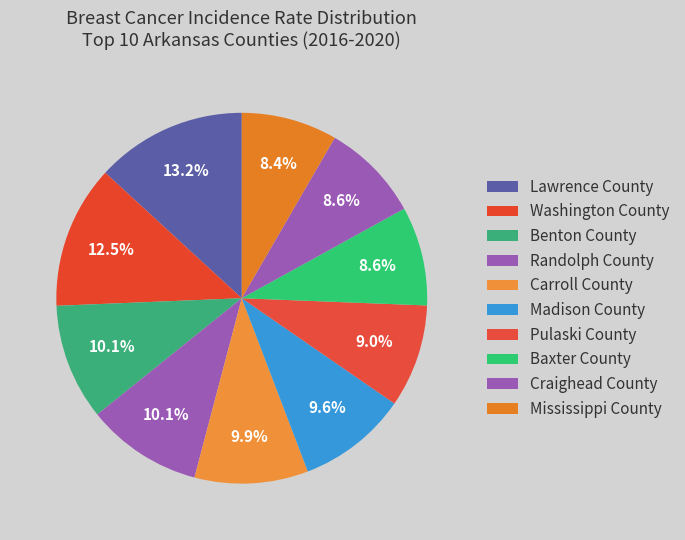

How many slices are in this pie chart?

10